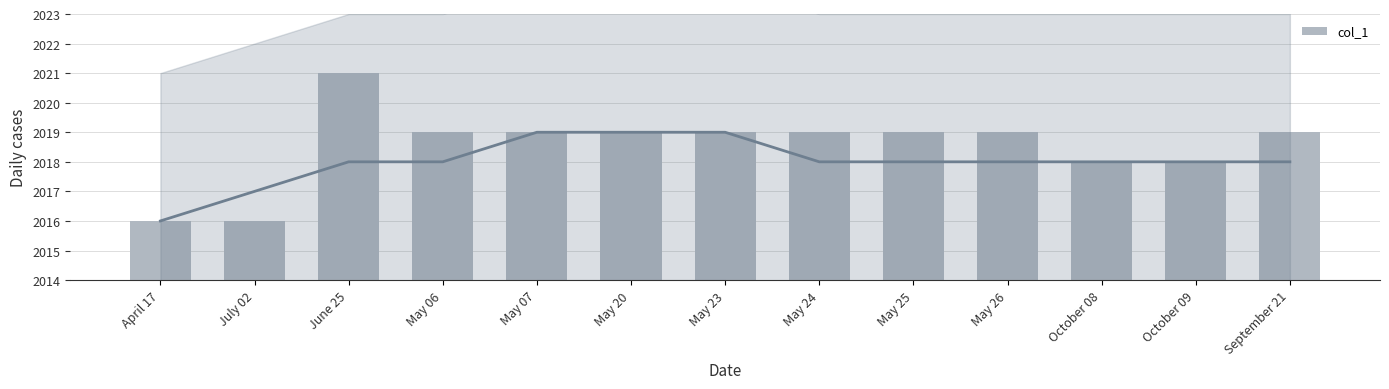

What is the greatest value displayed?

2021